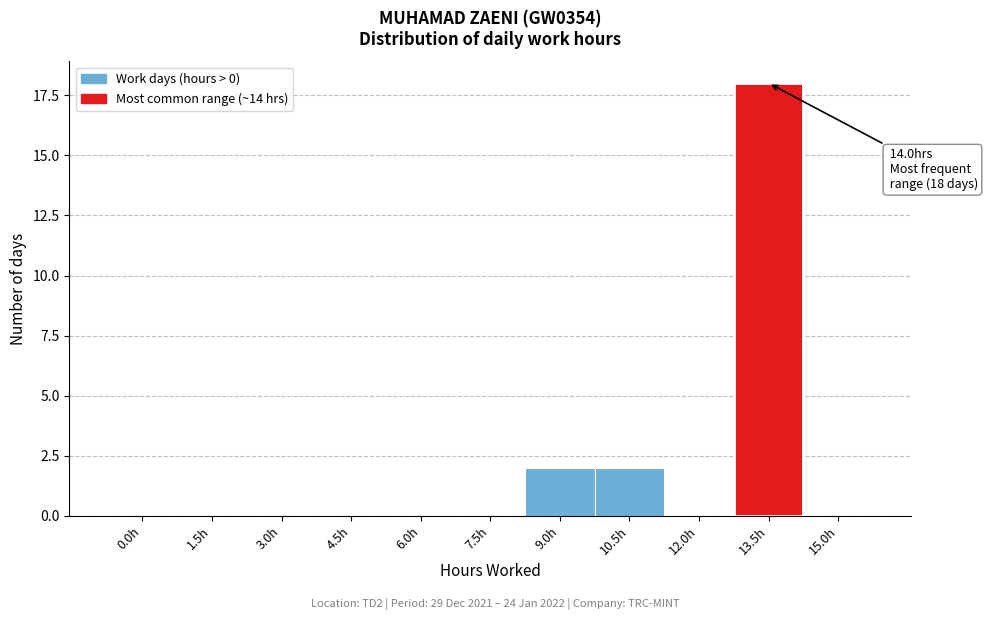

Reading left to right, extract all data points from this chart.

0.0h=0	1.5h=0	3.0h=0	4.5h=0	6.0h=0	7.5h=0	9.0h=2	10.5h=2	12.0h=0	13.5h=18	15.0h=0